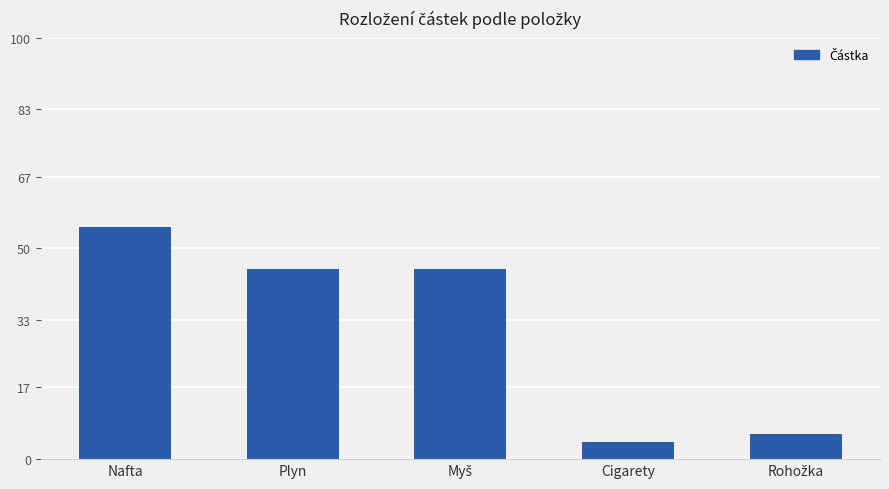

Is it true that the value at Nafta is 55?

True